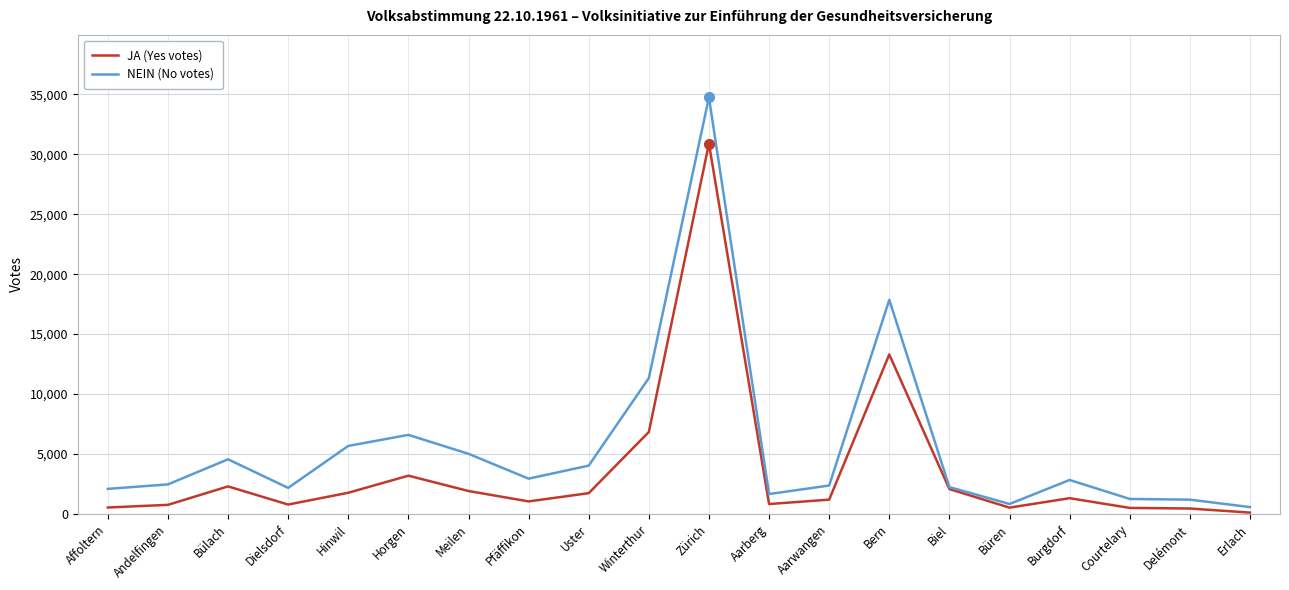

Is the value of JA (Yes votes) at Erlach greater than the value of NEIN (No votes) at Pfäffikon?

No